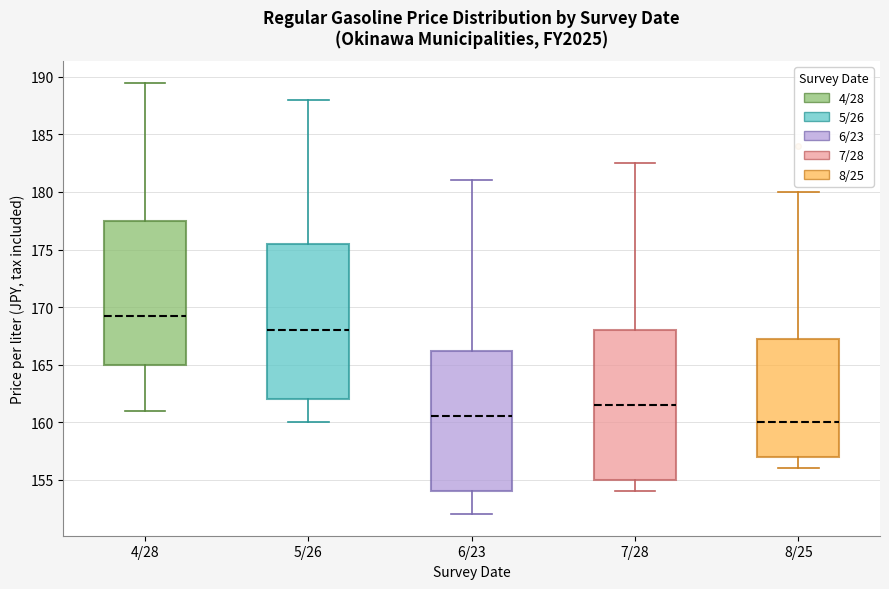

Which box's median line is the highest?

4/28